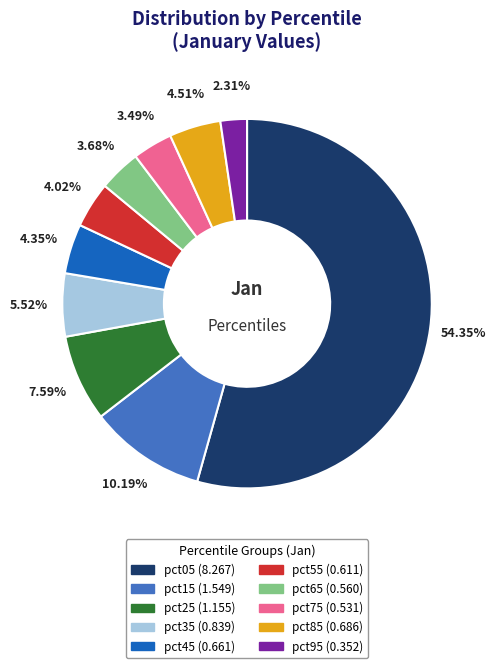

Does any single category account for the majority?

Yes